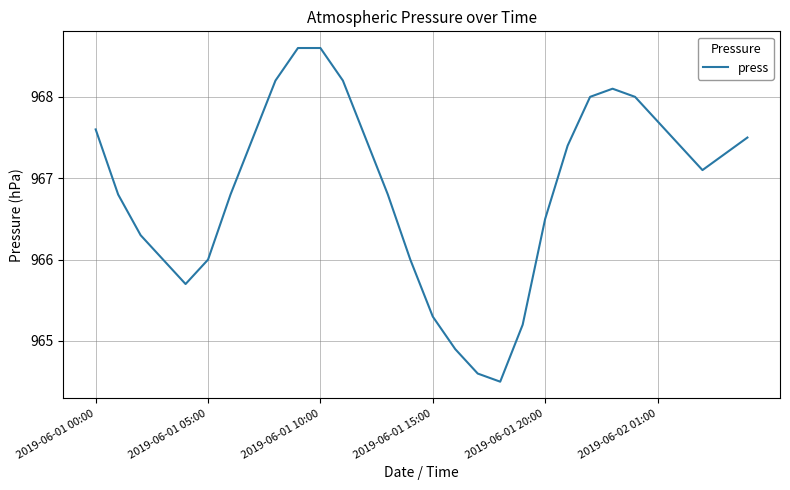

What is the maximum value shown in the chart?

968.6